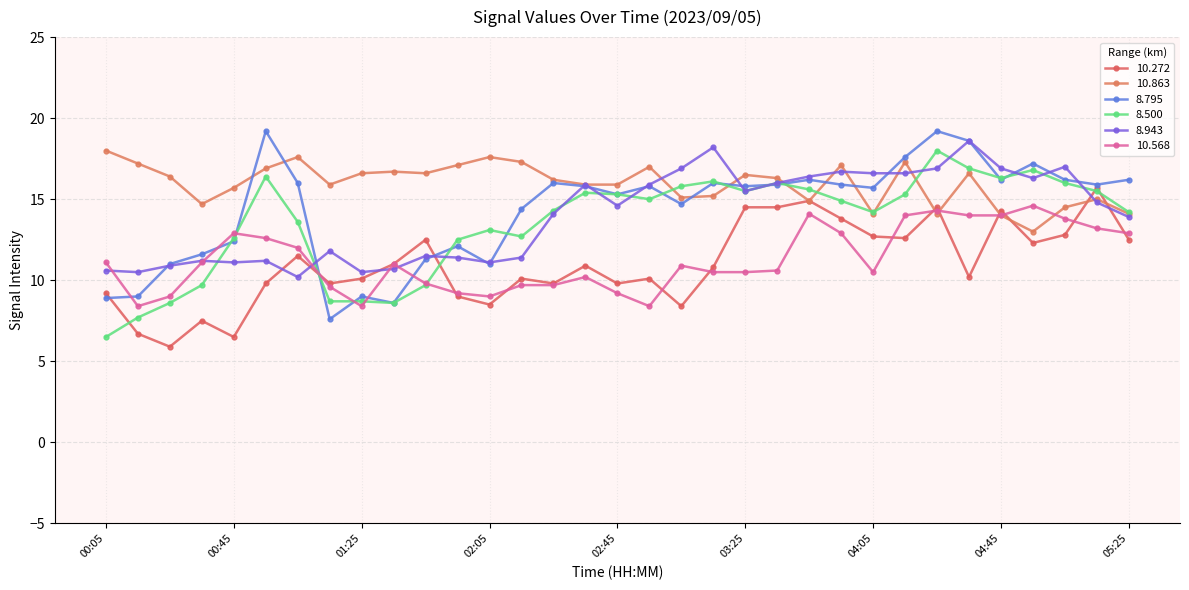

Between which two adjacent categories do 8.500 and 8.943 first intersect?

00:35 and 00:45